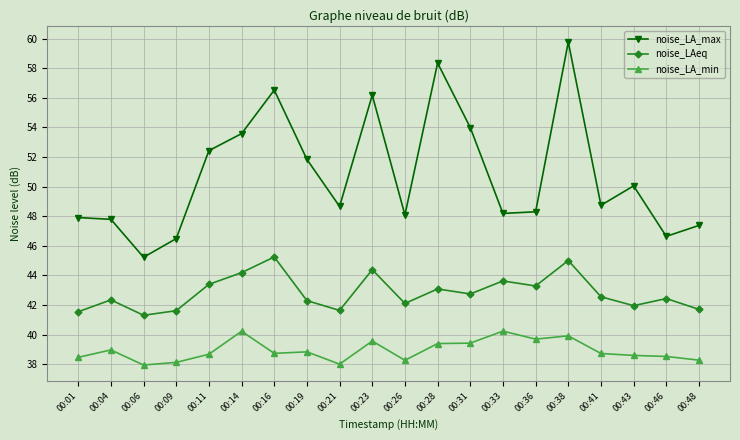

The value of noise_LA_min at 00:16 is 38.7. True or false?

True